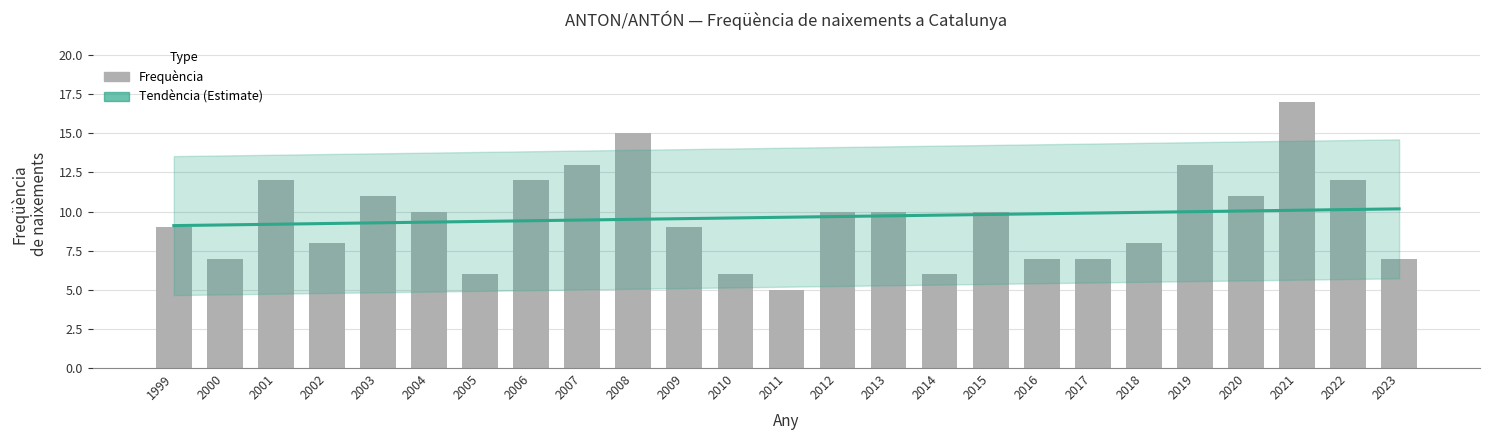

List the labels in order of value, largest first.

2021, 2008, 2019, 2007, 2022, 2006, 2001, 2020, 2003, 2015, 2013, 2012, 2004, 2009, 1999, 2018, 2002, 2023, 2017, 2016, 2000, 2014, 2010, 2005, 2011